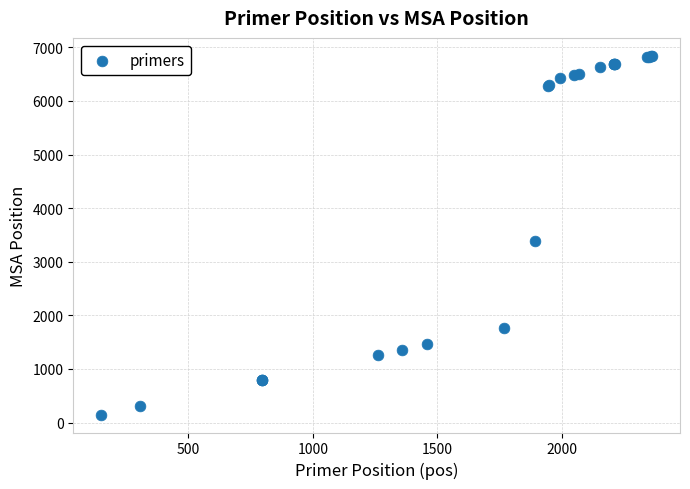

What Y value in the scatter plot is closest to 3495?

3386